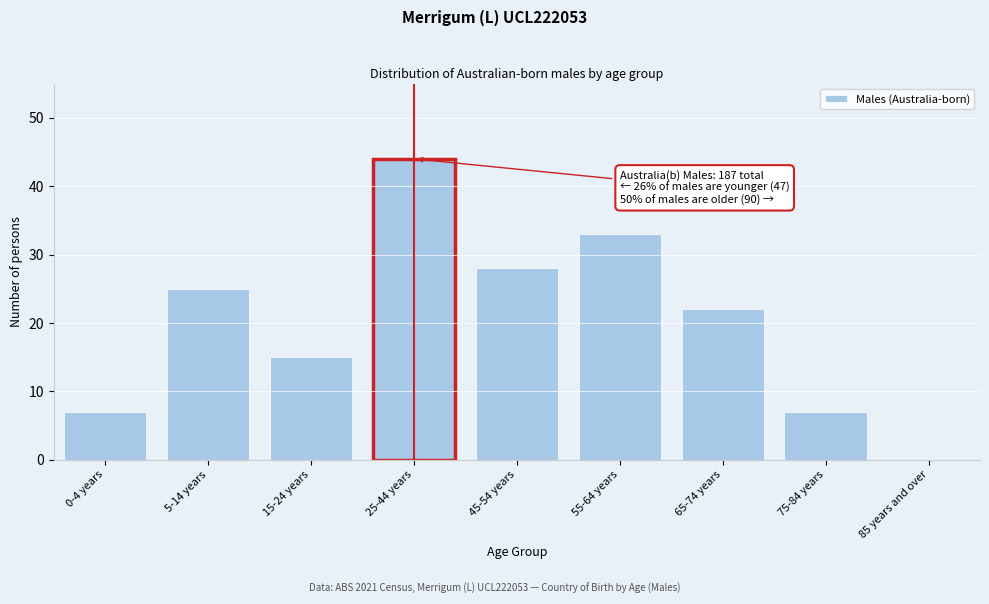

Reading left to right, extract all data points from this chart.

0-4 years=7	5-14 years=25	15-24 years=15	25-44 years=44	45-54 years=28	55-64 years=33	65-74 years=22	75-84 years=7	85 years and over=0